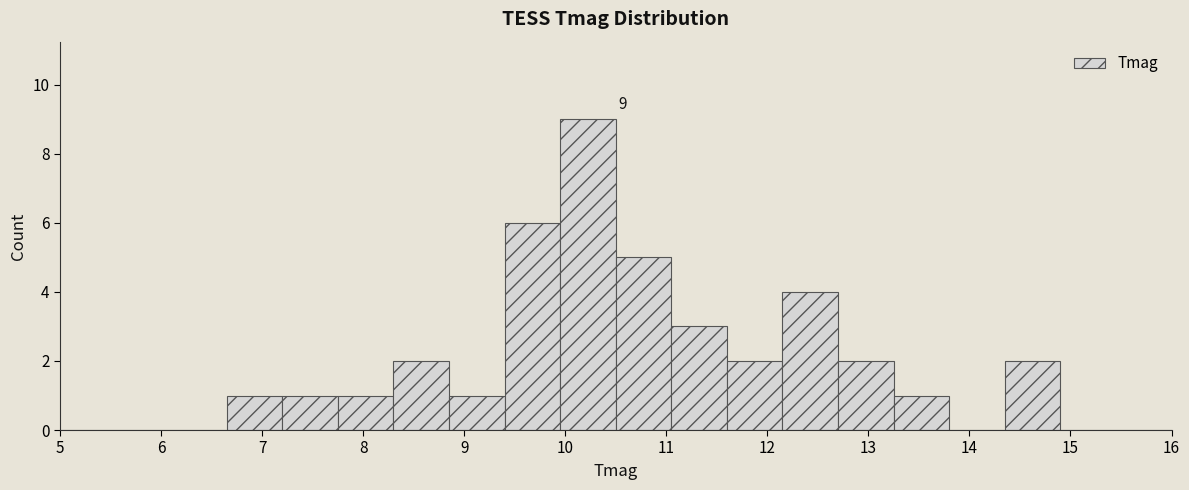

Over which range of the x-axis is the bar tallest?

9.95 to 10.50